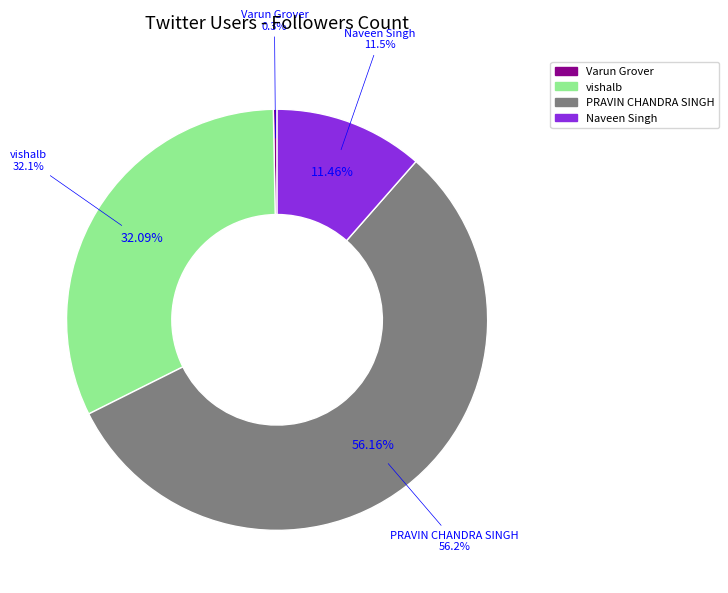

What is the change in value from Varun Grover to Naveen Singh?

+20